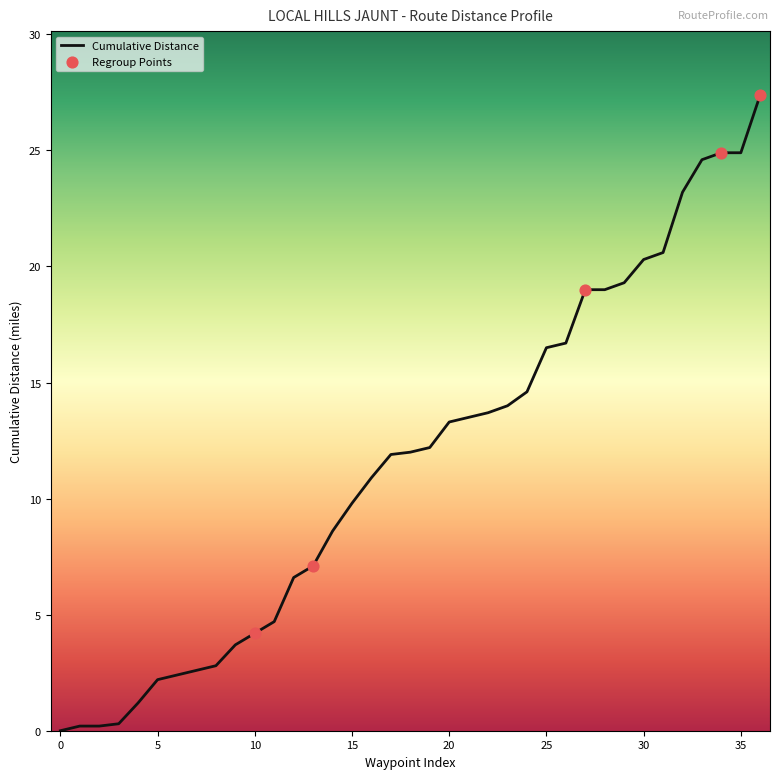

What is the difference between the maximum and minimum values?

27.4